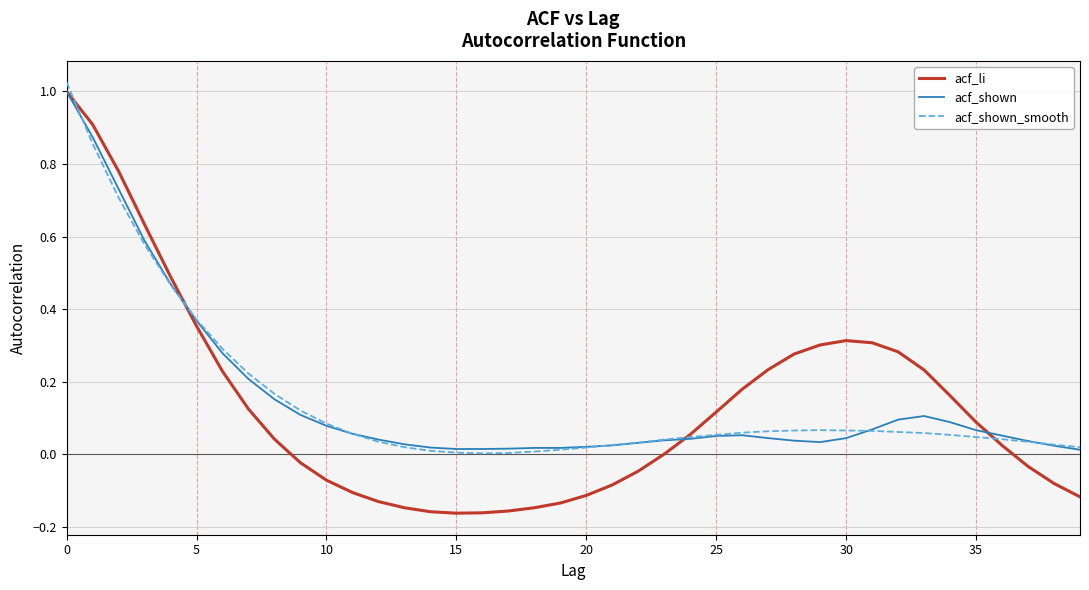

Which series has the widest spread of values?

acf_li